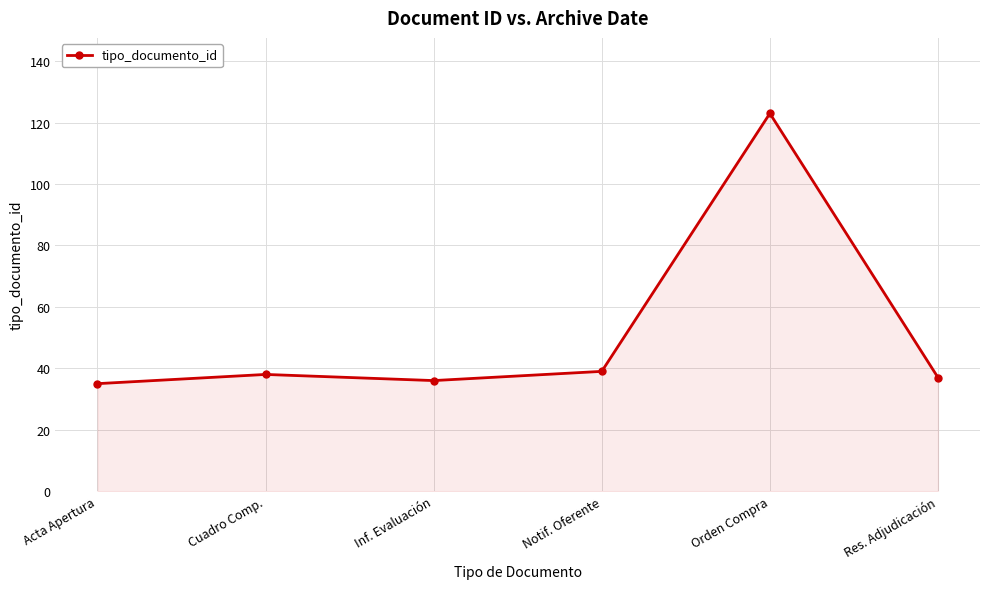

What is the sum of the values at Cuadro Comp. and Orden Compra?

161